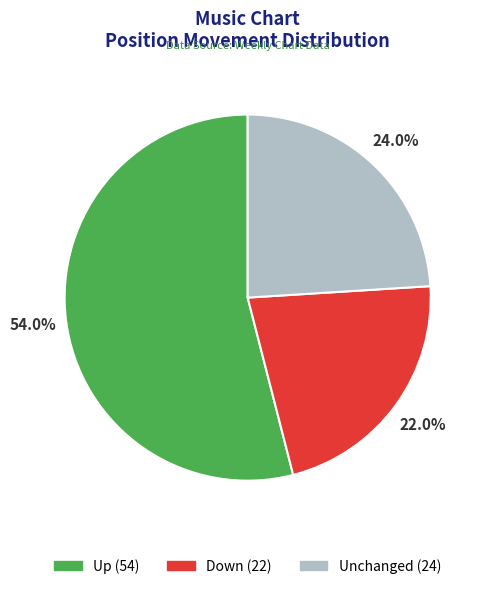

Is there any slice that represents more than half of the pie?

Yes